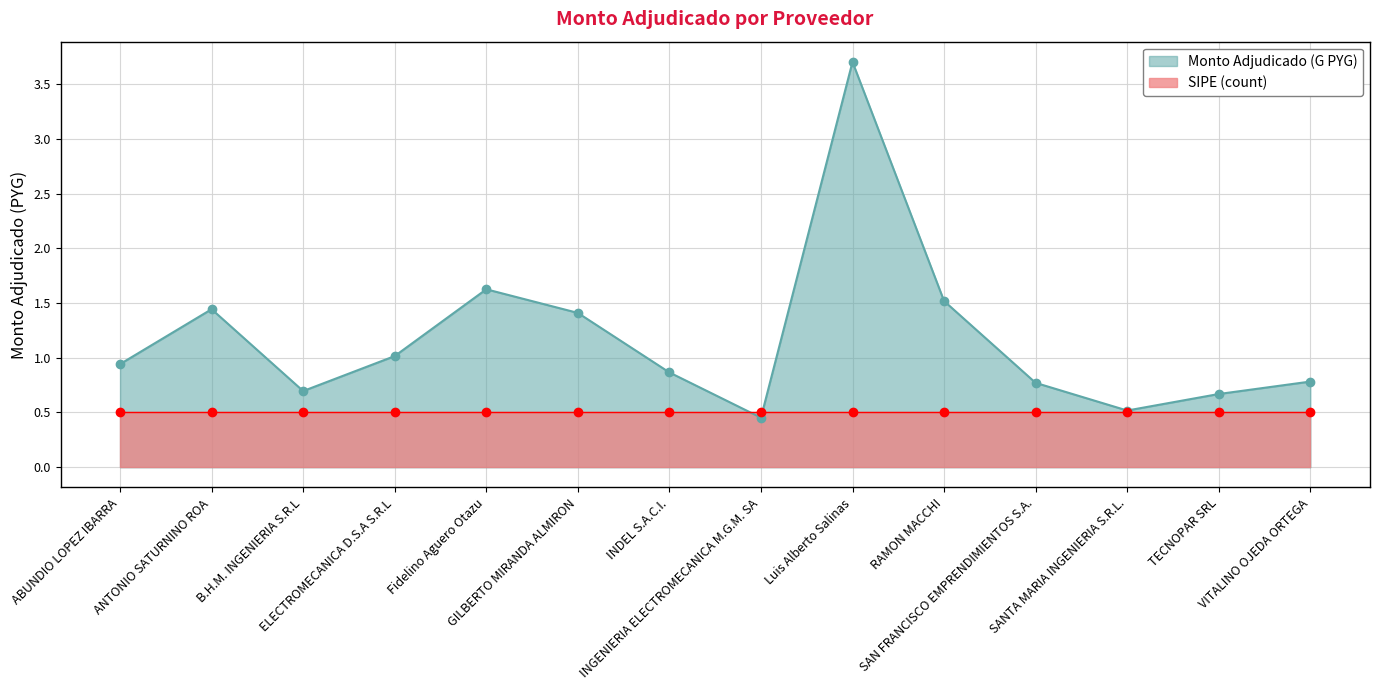

True or false: the data shows 2.9 at Fidelino Aguero Otazu.

False